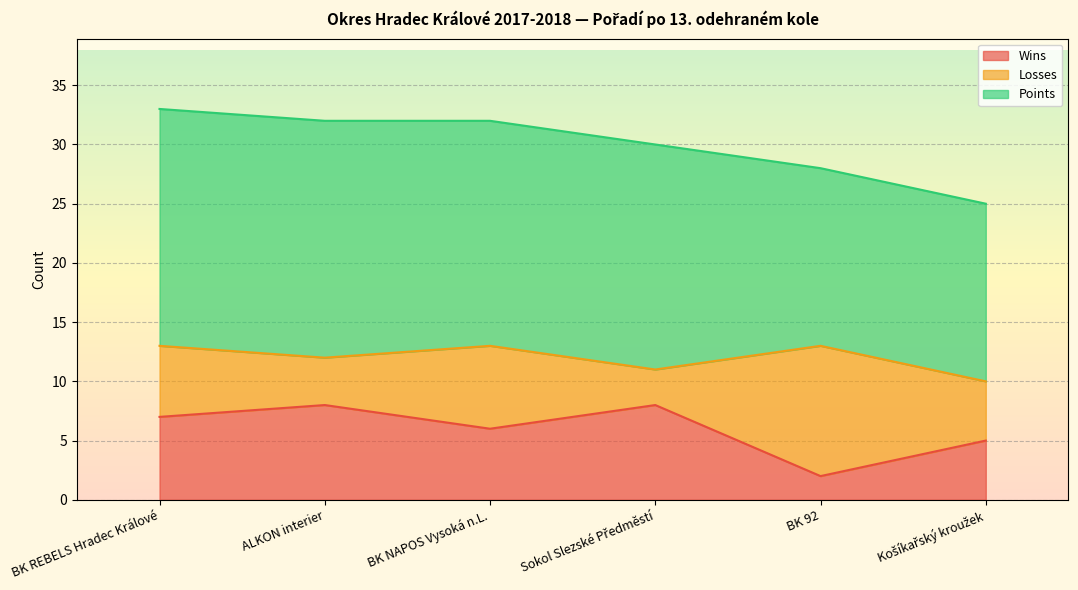

Which series has the largest total across all categories?

Points